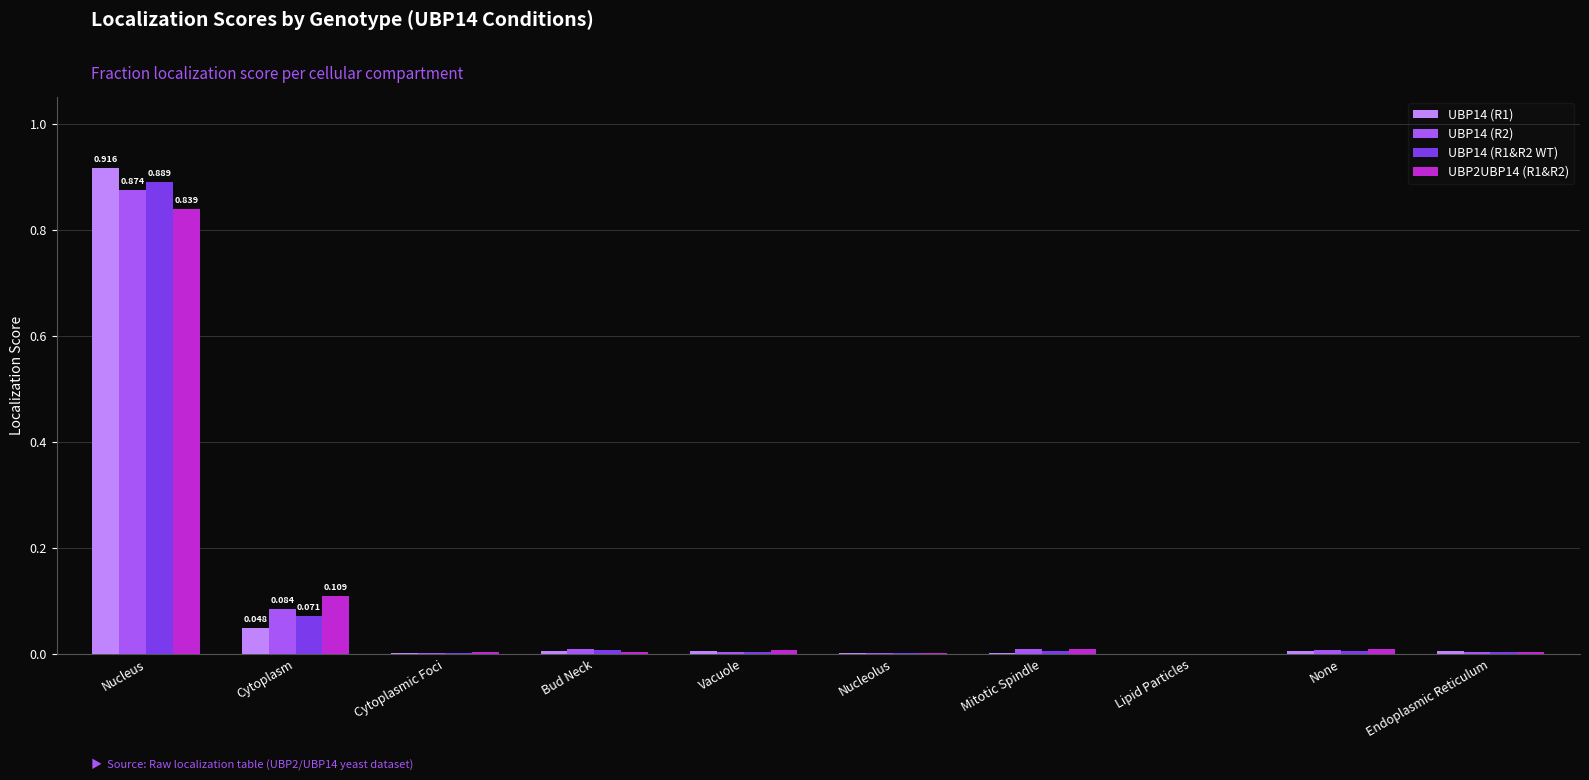

Which category has the highest value in the UBP14 (R2) series?

Nucleus